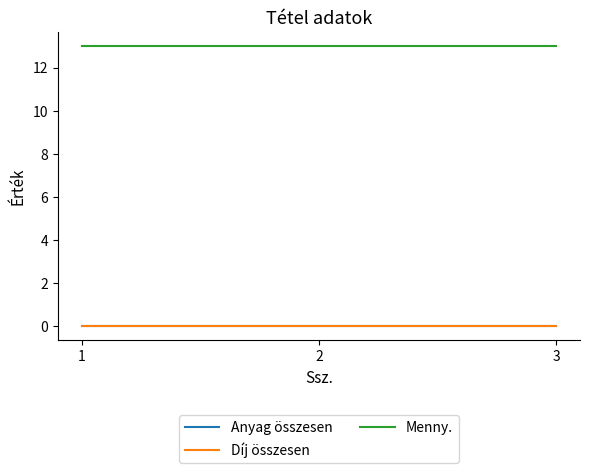

Reading left to right, what are all the values shown in this chart?

Anyag összesen: 1=0	2=0	3=0
Díj összesen: 1=0	2=0	3=0
Menny.: 1=13	2=13	3=13